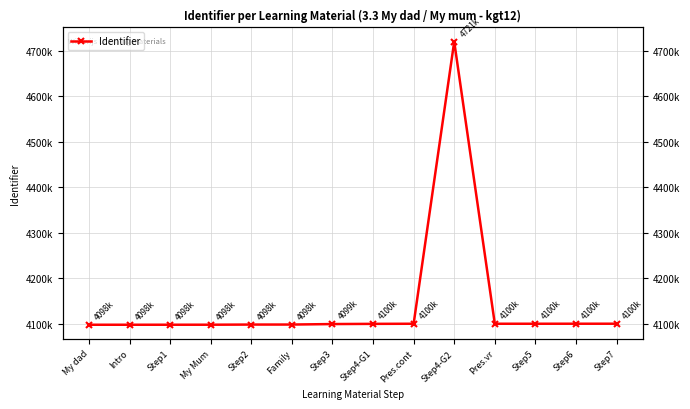

Between Step2 and Step5, which is larger?

Step5